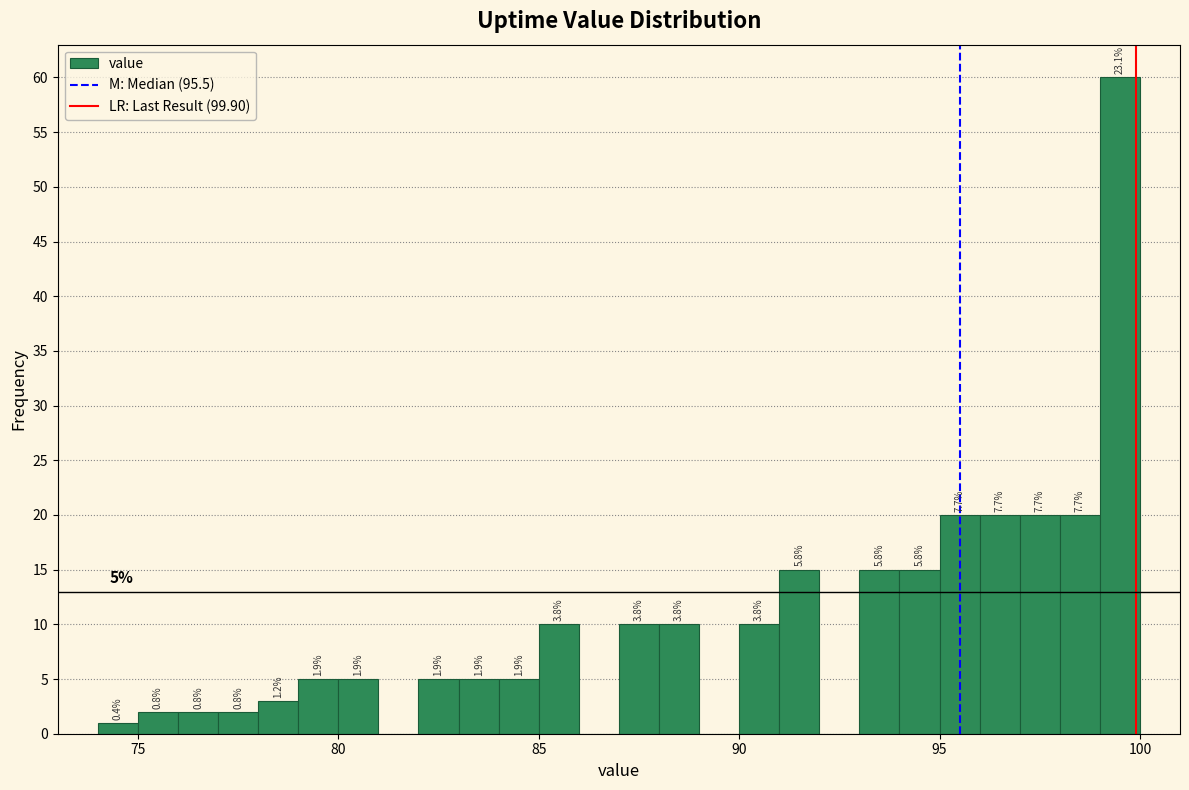

Around what value on the x-axis is the tallest bar? Give the approximate position of its centre, as read against the axis.

99.5